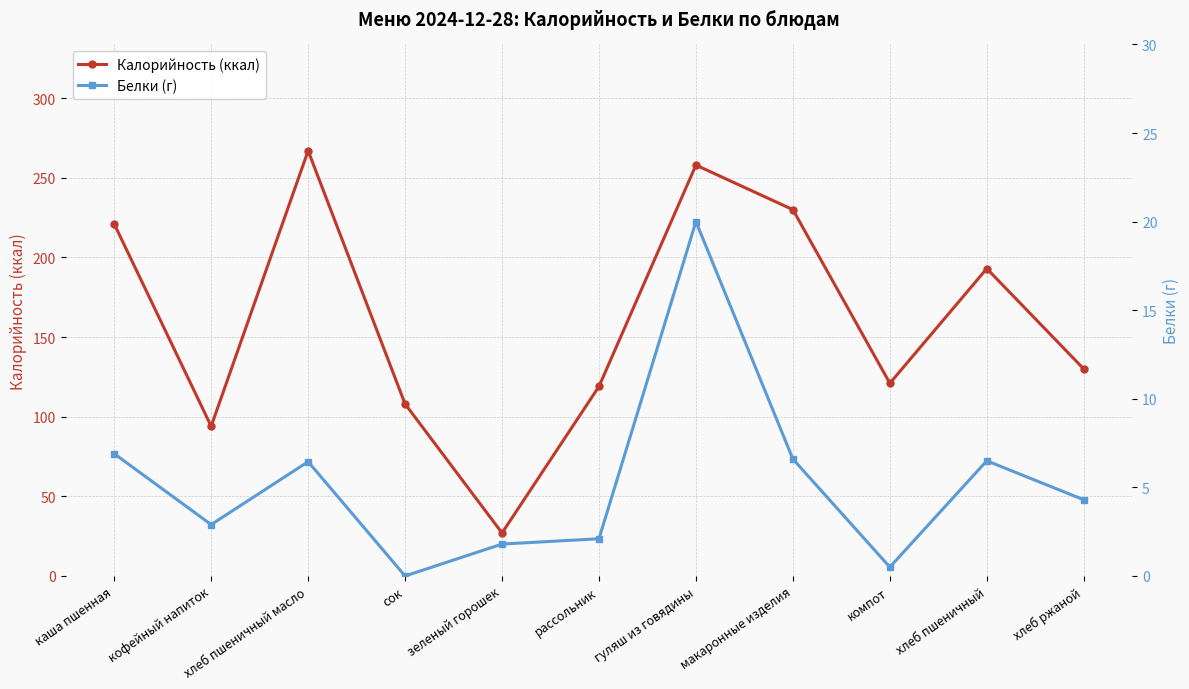

The Калорийность (ккал) series shows 202.7 at рассольник. True or false?

False